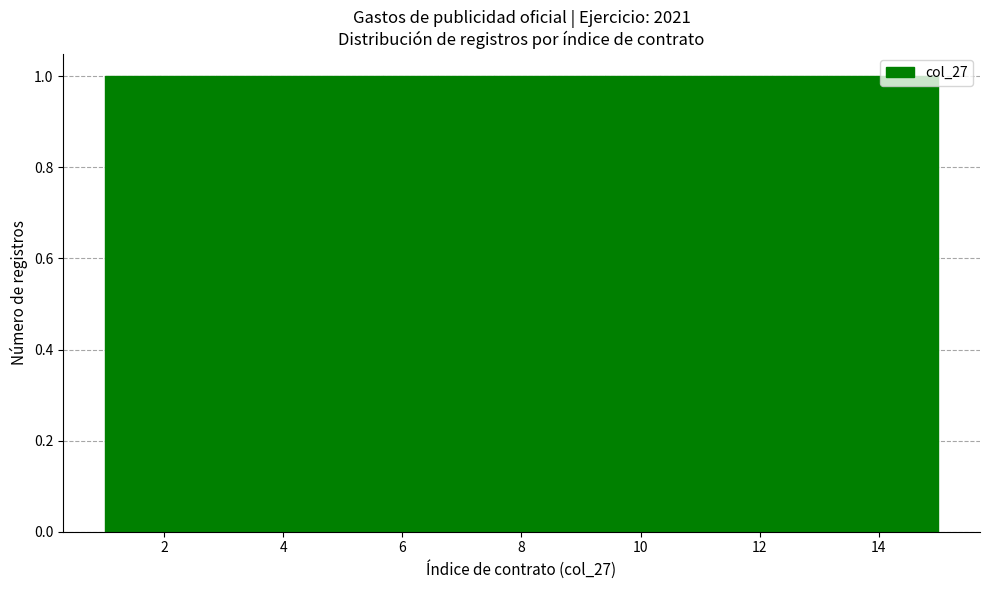

Reading left to right, list every bar in this chart as the range it spans on the x-axis followed by its height. Neither the bar edges nor the heights are printed on the chart, so give them approximately, as read against the axes.

1.0 to 2.0: 1
2.0 to 2.8: 1
2.8 to 3.8: 1
3.8 to 4.8: 1
4.8 to 5.6: 1
5.6 to 6.6: 1
6.6 to 7.6: 1
7.6 to 8.4: 1
8.4 to 9.4: 1
9.4 to 10.4: 1
10.4 to 11.2: 1
11.2 to 12.2: 1
12.2 to 13.2: 1
13.2 to 14.0: 1
14.0 to 15.0: 1